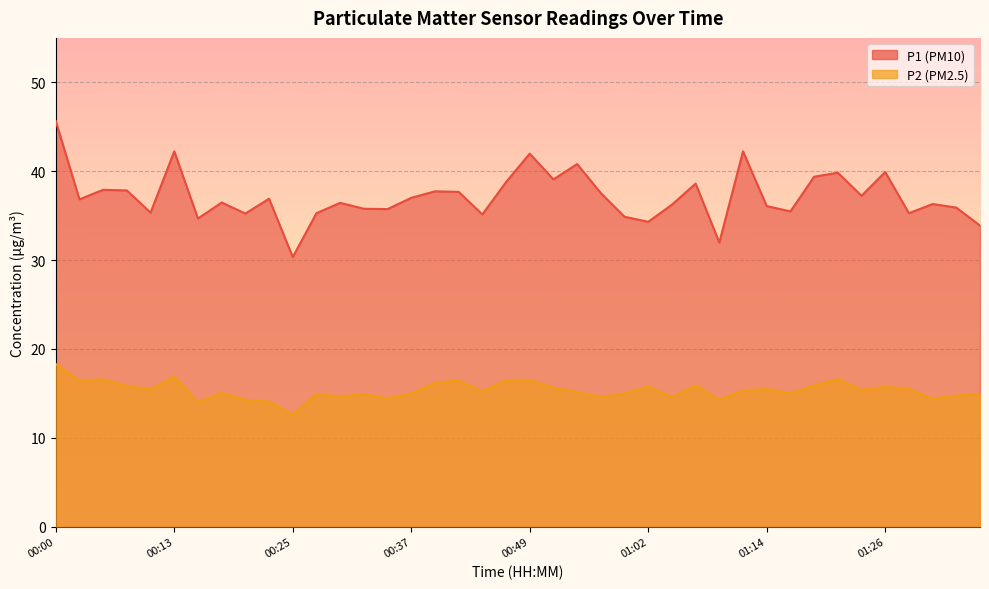

The P1 series shows 36.8 at 00:03. True or false?

True